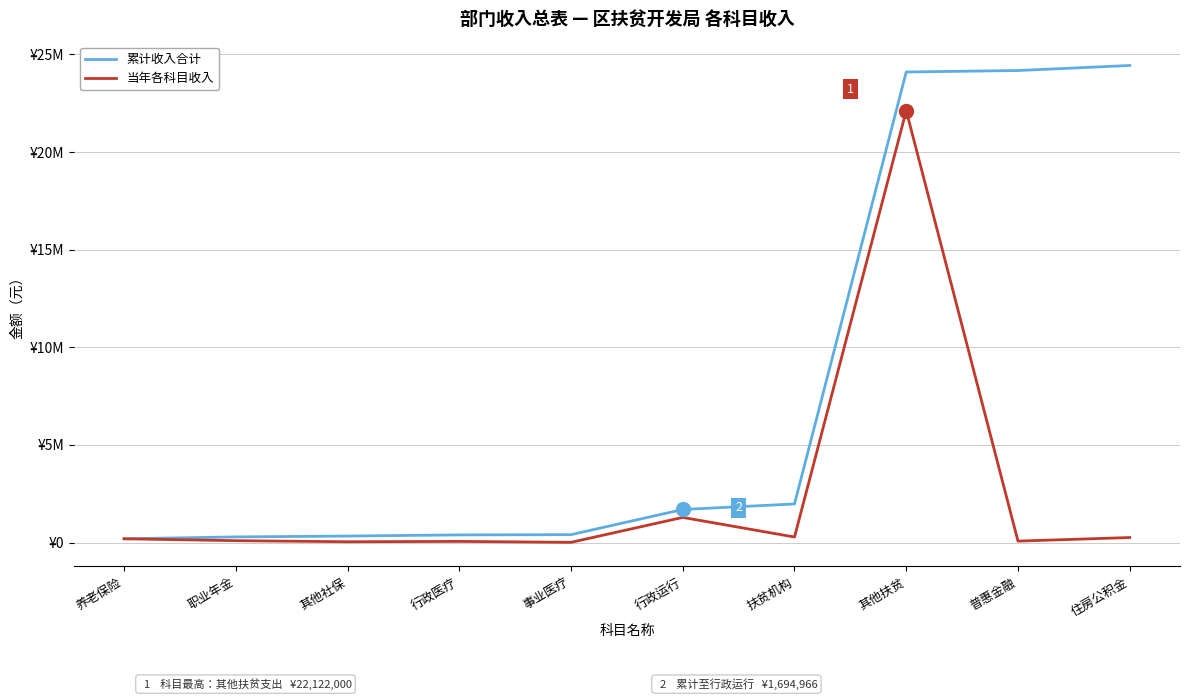

Rank the series by their average value, from lowest to highest.

当年各科目收入, 累计收入合计